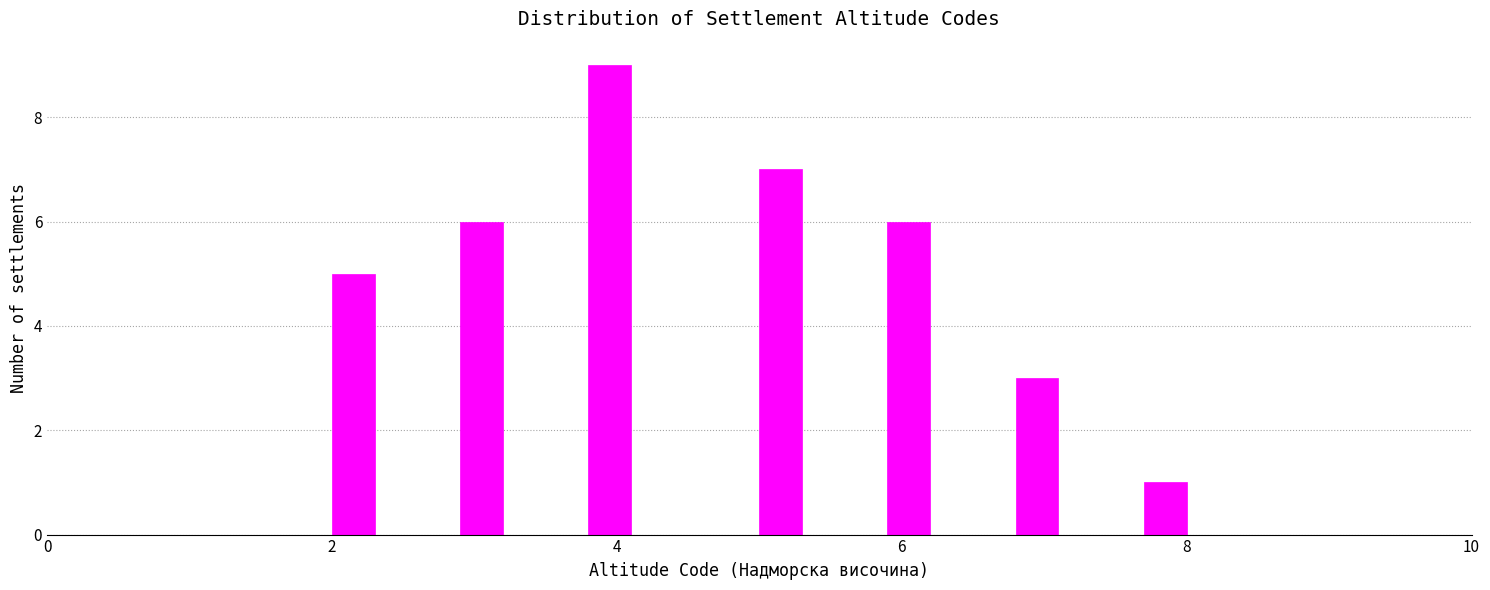

Read against the x-axis, roughly where is the centre of the tallest bar?

4.0